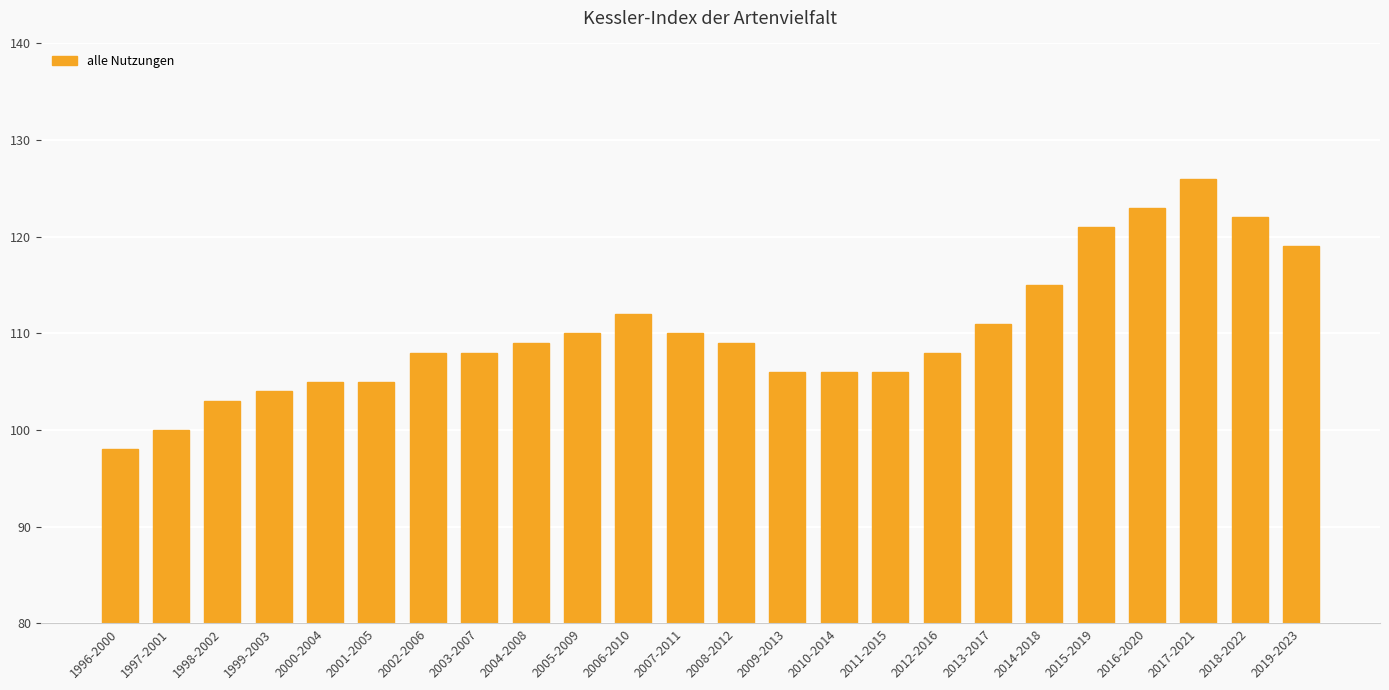

How many bars are there in total?

24